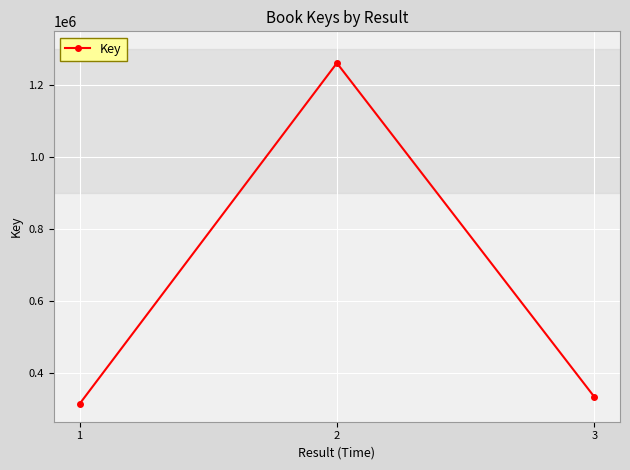

Does the chart have visible grid lines?

Yes